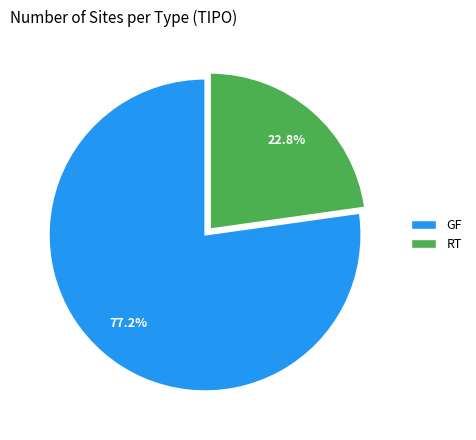

To the nearest percent, what is the average slice percentage?

50%